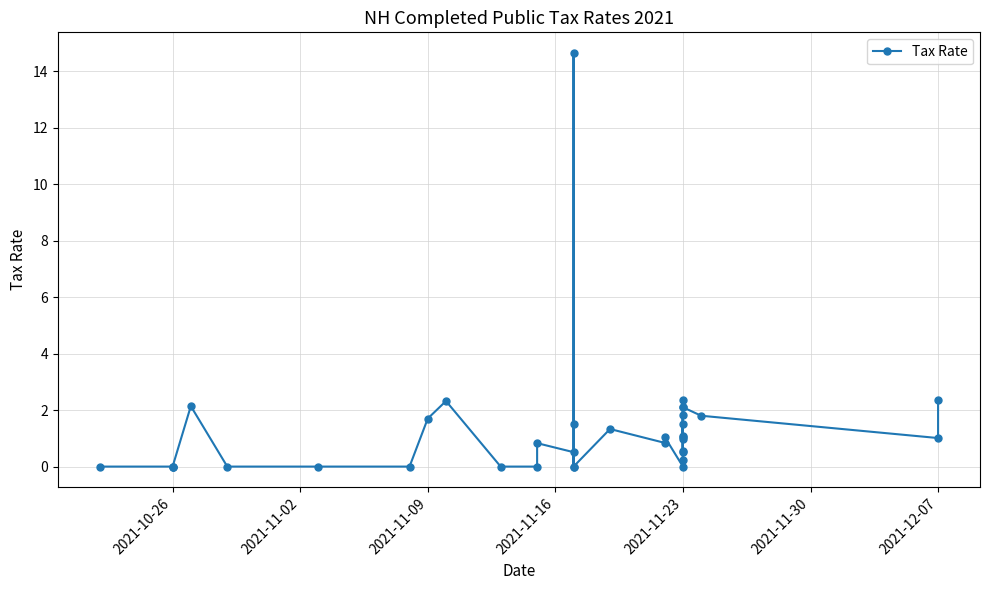

How many points are higher than both their immediate neighbors (excluding endpoints)?

11